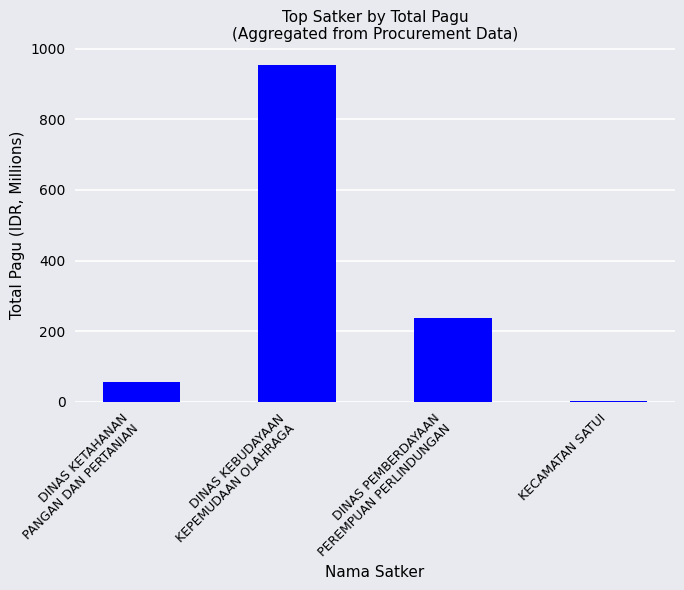

Reading right to left, transcribe all the data shown in this chart.

3.6	237.7	954.9	57.4